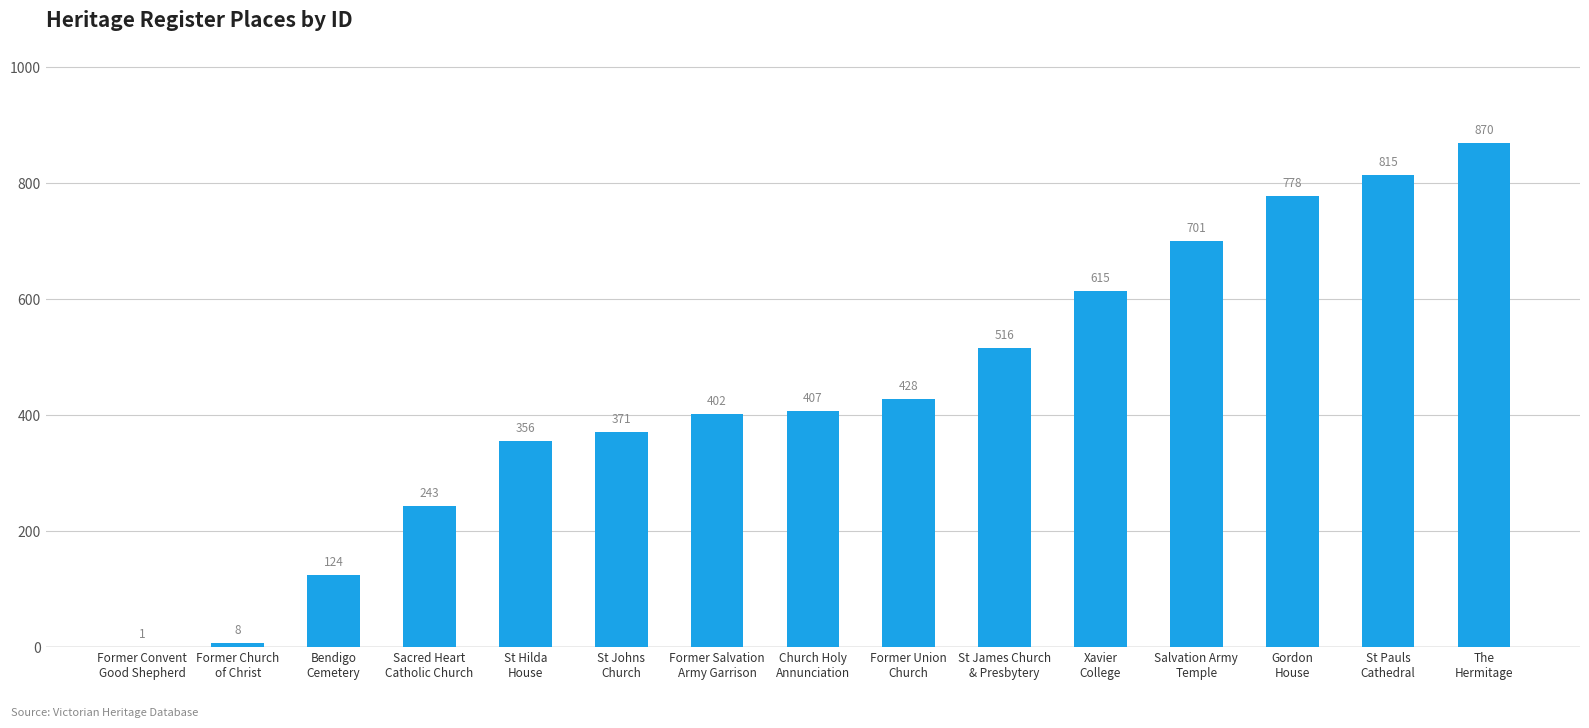

What is the sum of the values at St Pauls
Cathedral and St Hilda
House?

1171